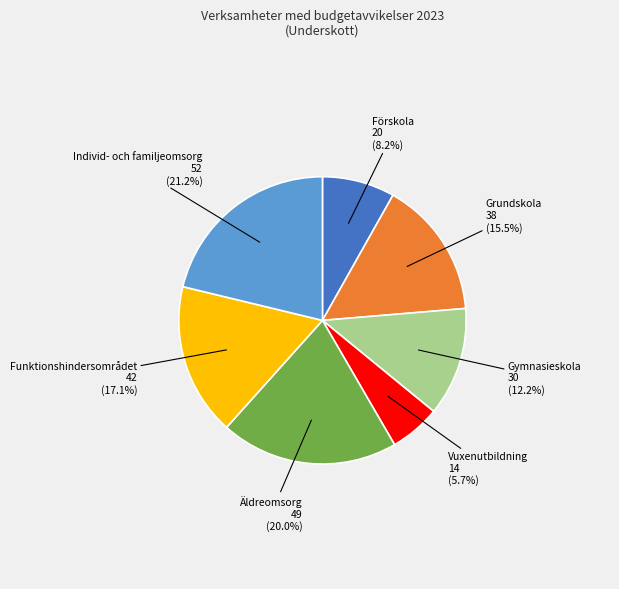

Rank the categories by value from lowest to highest.

Vuxenutbildning, Förskola, Gymnasieskola, Grundskola, Funktionshindersområdet, Äldreomsorg, Individ- och familjeomsorg